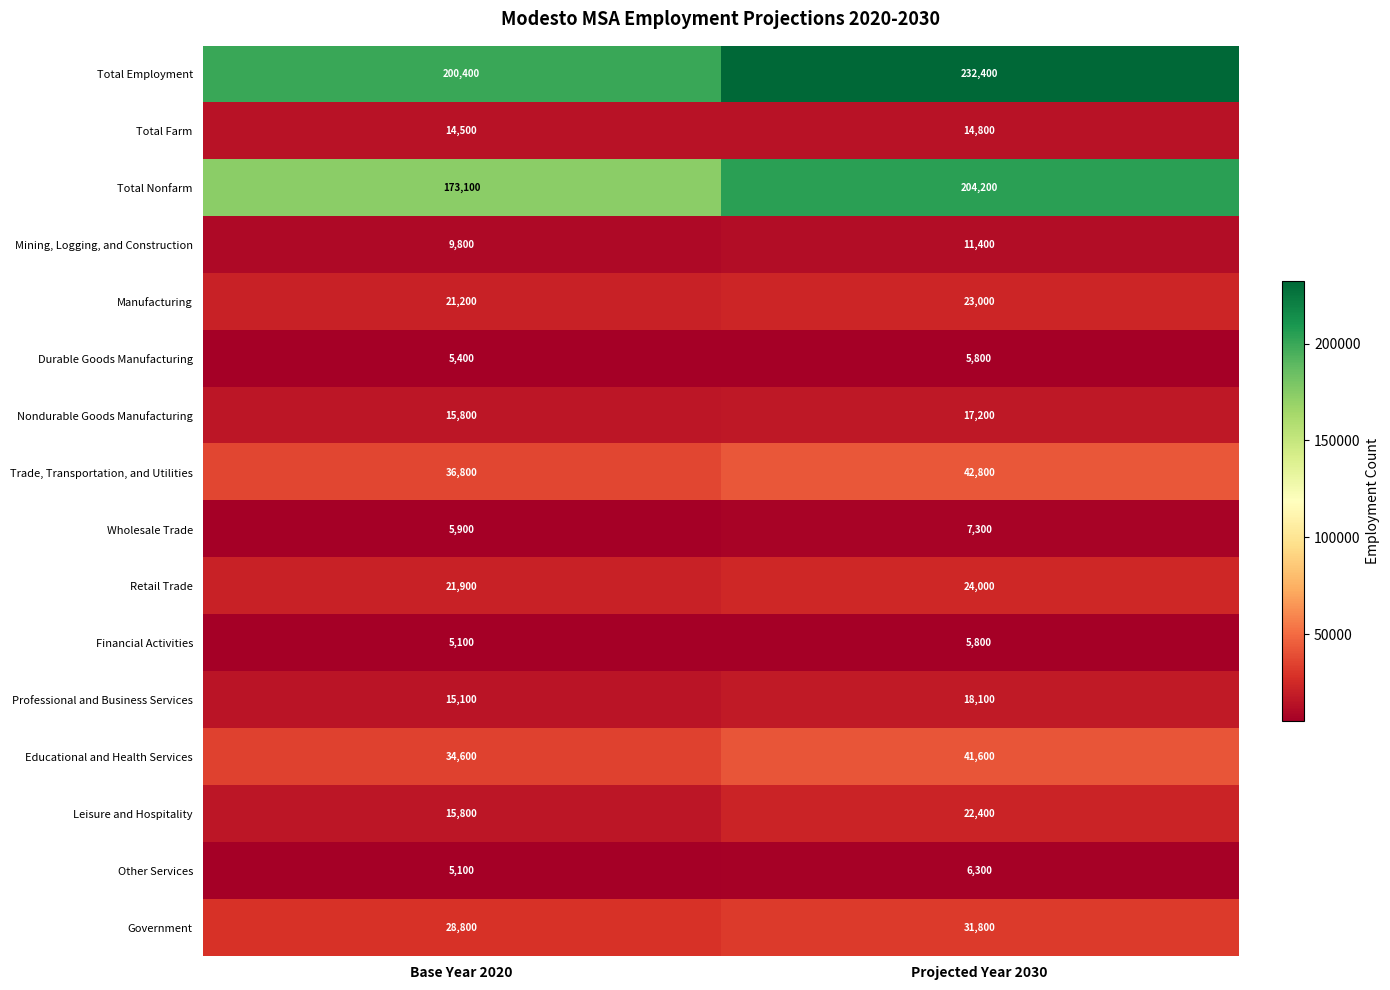

Which series has the widest spread of values?

Total Employment